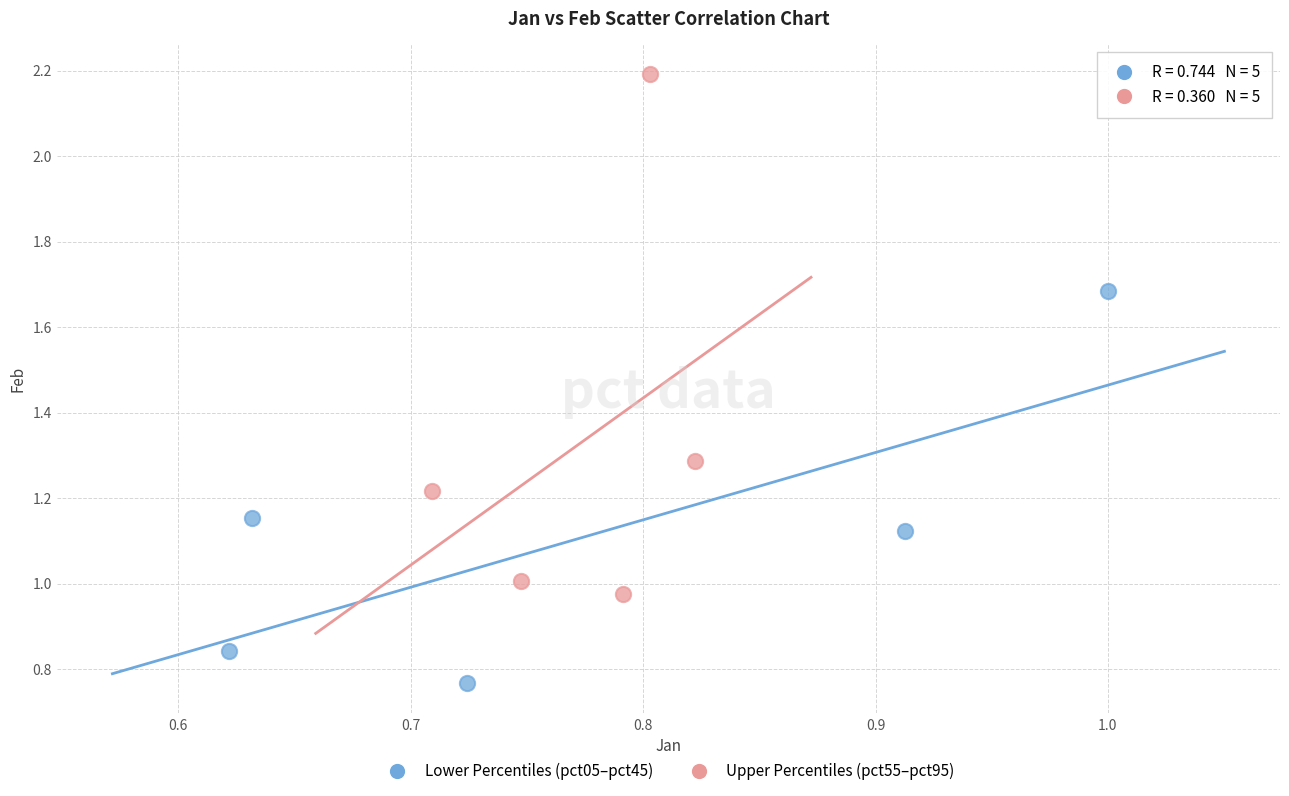

Which series reaches the minimum Y coordinate?

Lower Percentiles (pct05–pct45)